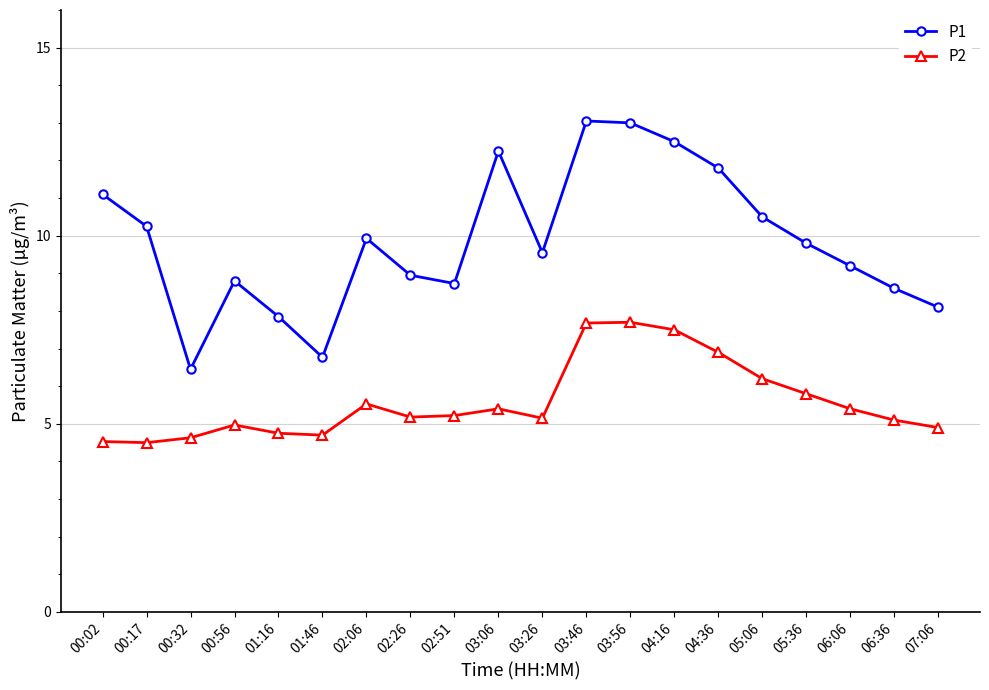

Rank the series by their maximum value, from lowest to highest.

P2, P1